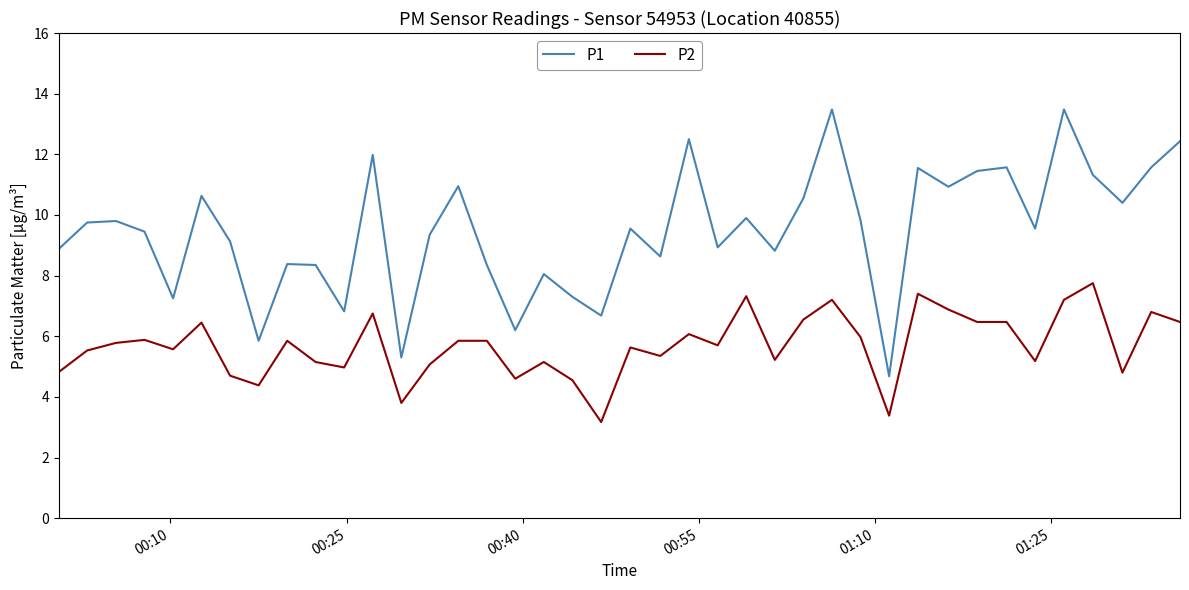

What is the maximum value for P2?

7.8